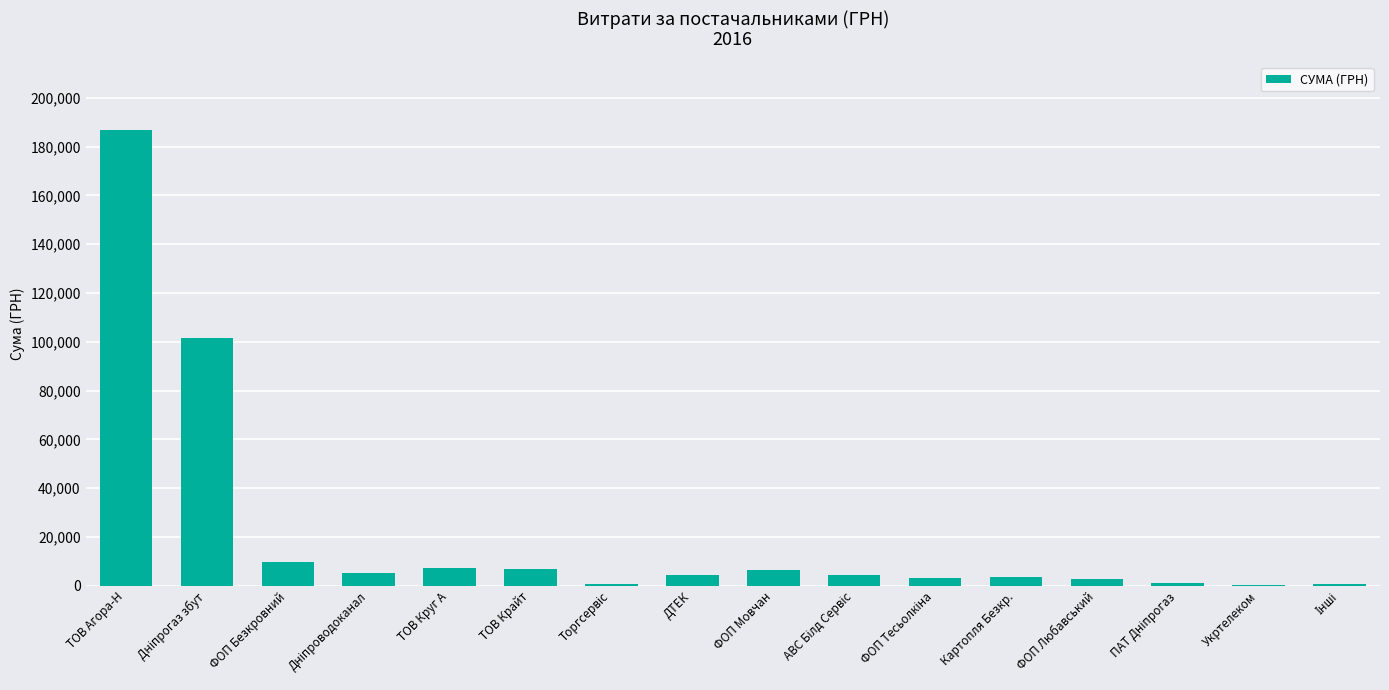

Between ДТЕК and ФОП Безкровний, which is larger?

ФОП Безкровний